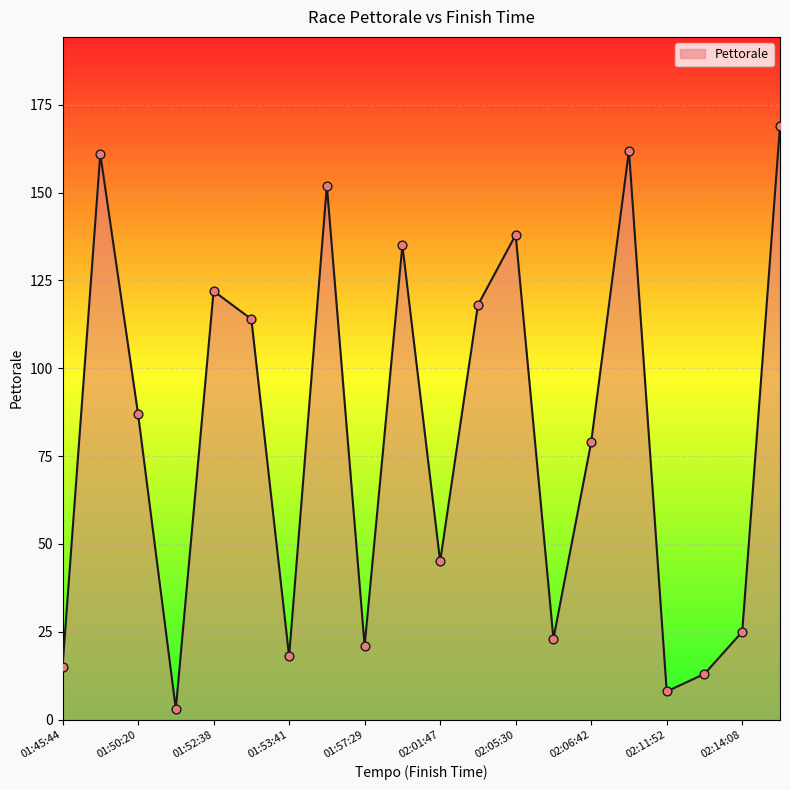

What is the difference between the maximum and minimum values?

166